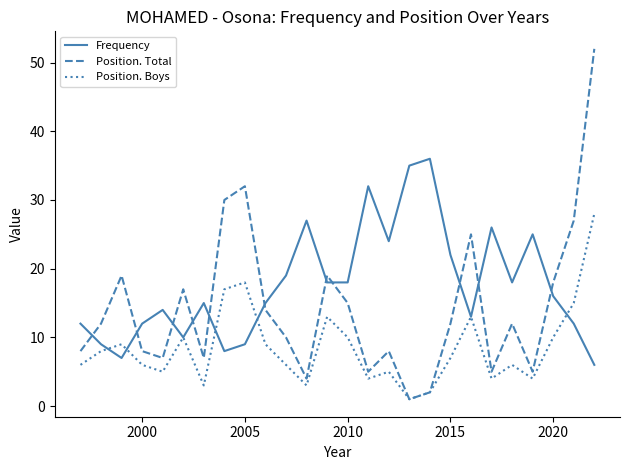

After their last crossing, which series has the higher values: Position. Total or Frequency?

Position. Total